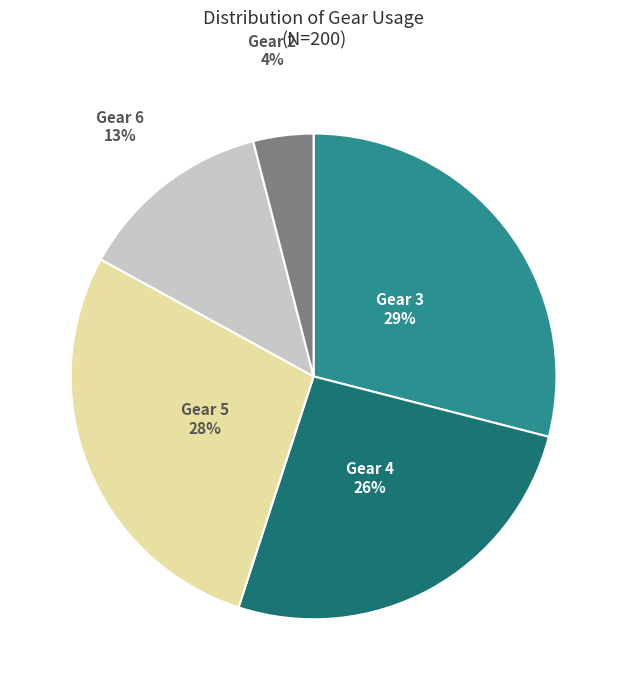

To the nearest percent, what is the difference between the largest and smallest slice percentages?

25%